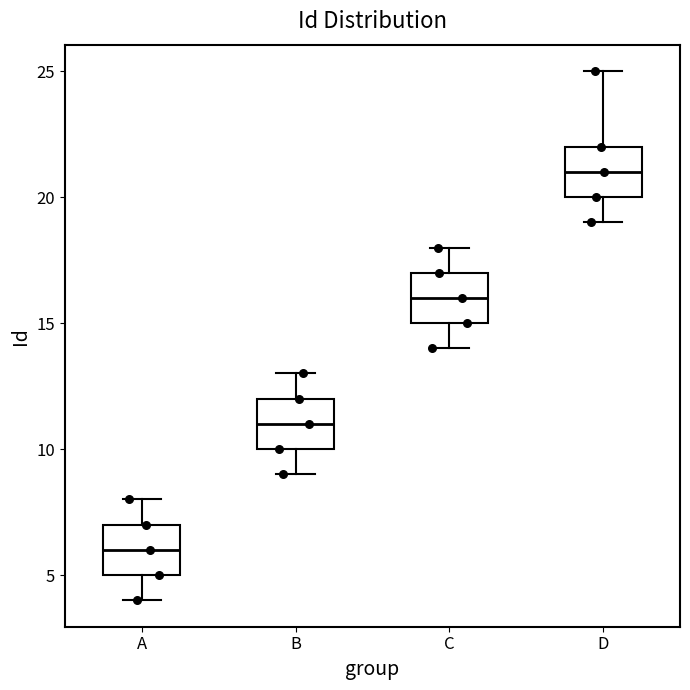

Where does the upper whisker of the box for D end on the y-axis? The values are not printed on the chart, so give them approximately, as read against the axis.

25